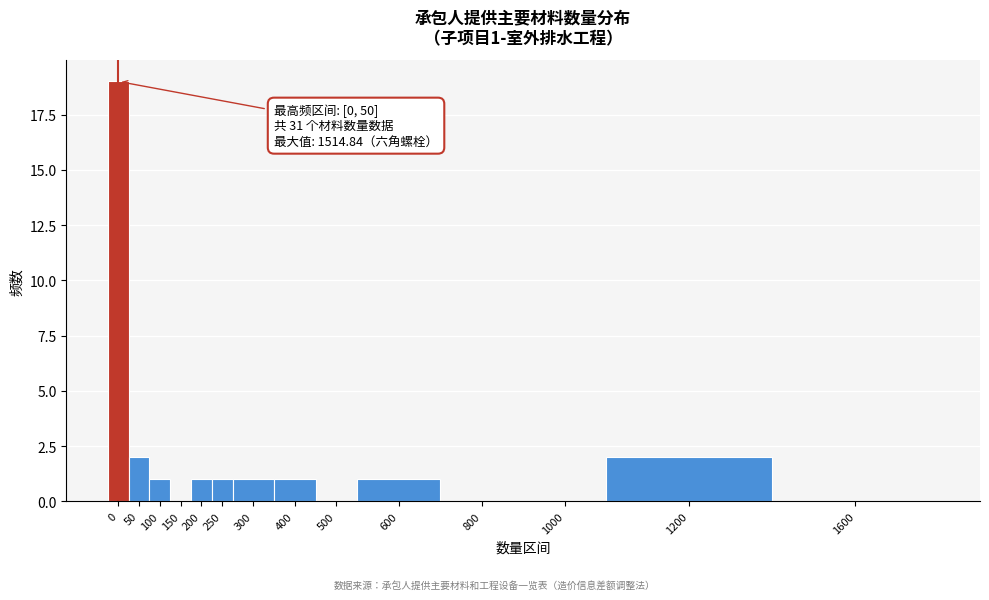

Reading right to left, extract all data points from this chart.

1600=0	1200=2	1000=0	800=0	600=1	500=0	400=1	300=1	250=1	200=1	150=0	100=1	50=2	0=19